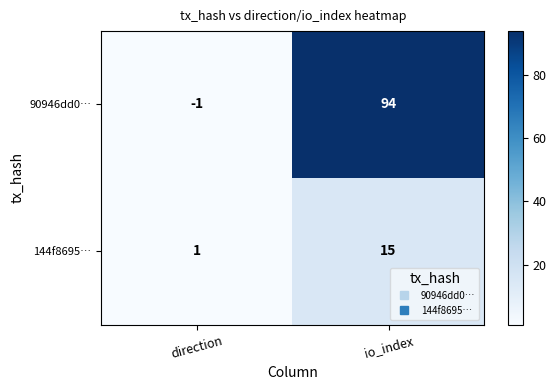

Reading right to left, list all the values displayed in this chart.

90946dd0…: io_index=94	direction=-1
144f8695…: io_index=15	direction=1